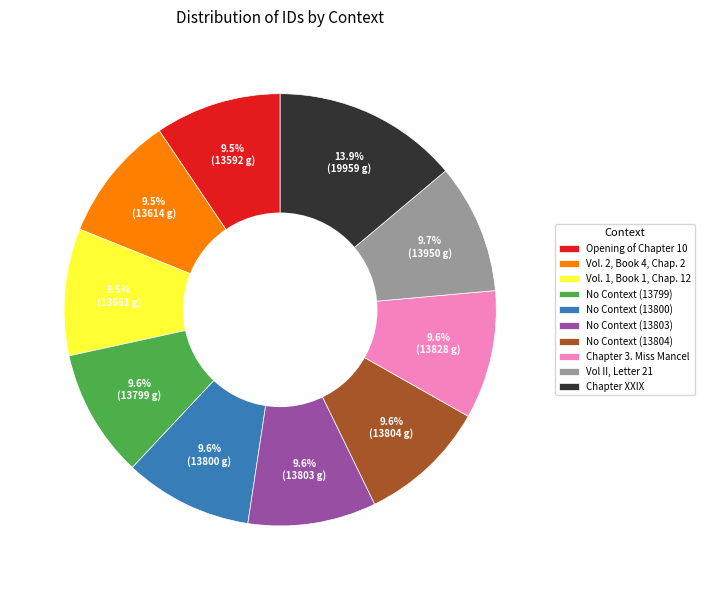

To the nearest percent, what percentage of the pie is Vol II, Letter 21?

10%